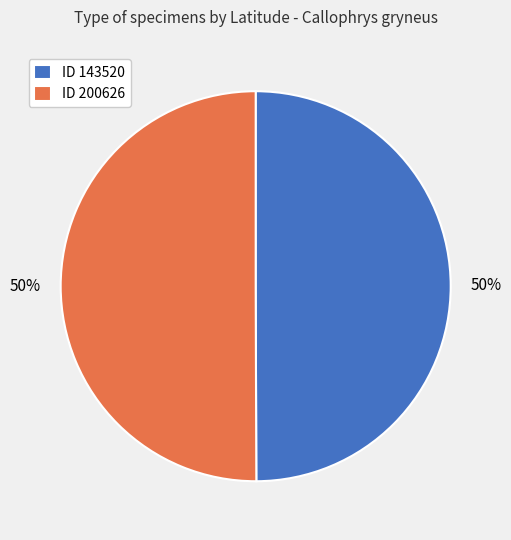

Do ID 200626 and ID 143520 together represent more than half of the pie?

Yes